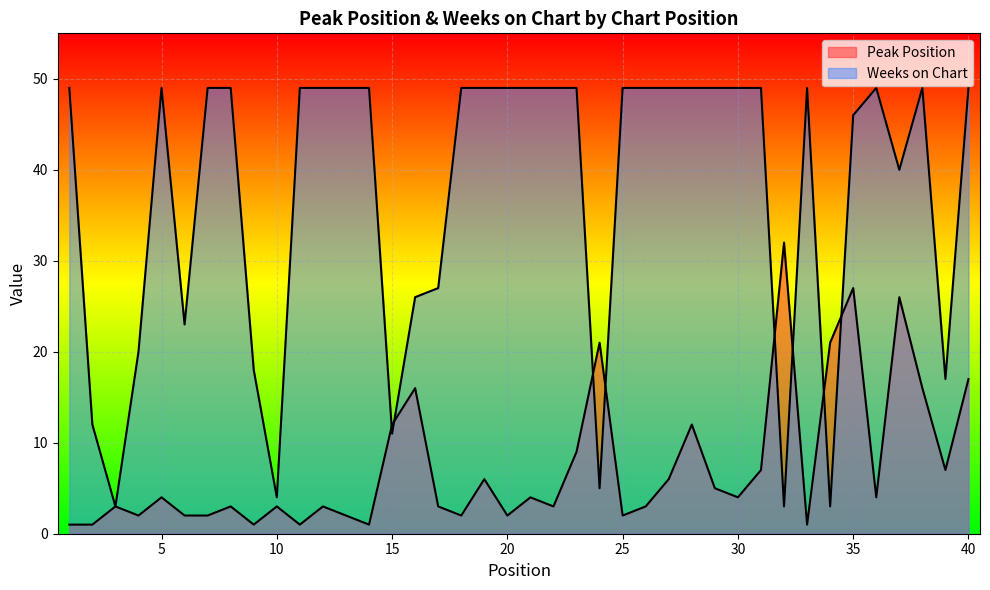

How many interior local valleys does the Peak Position series have?

12